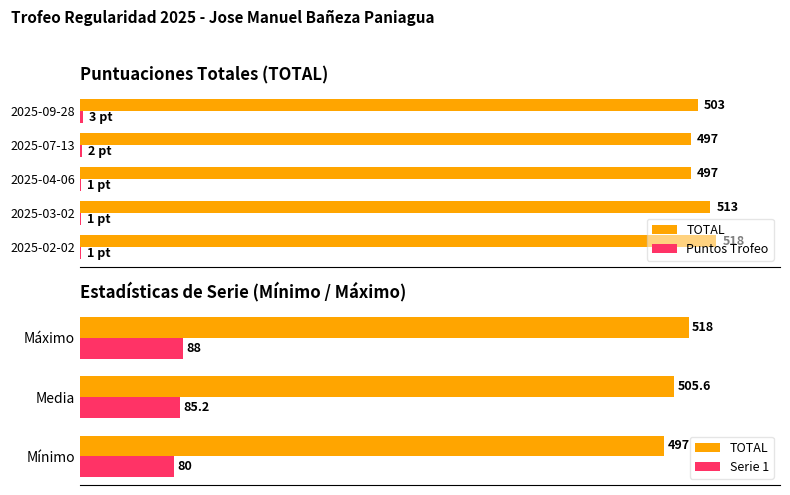

Between 2025-04-06 and 2025-09-28, which series saw the biggest shift?

TOTAL